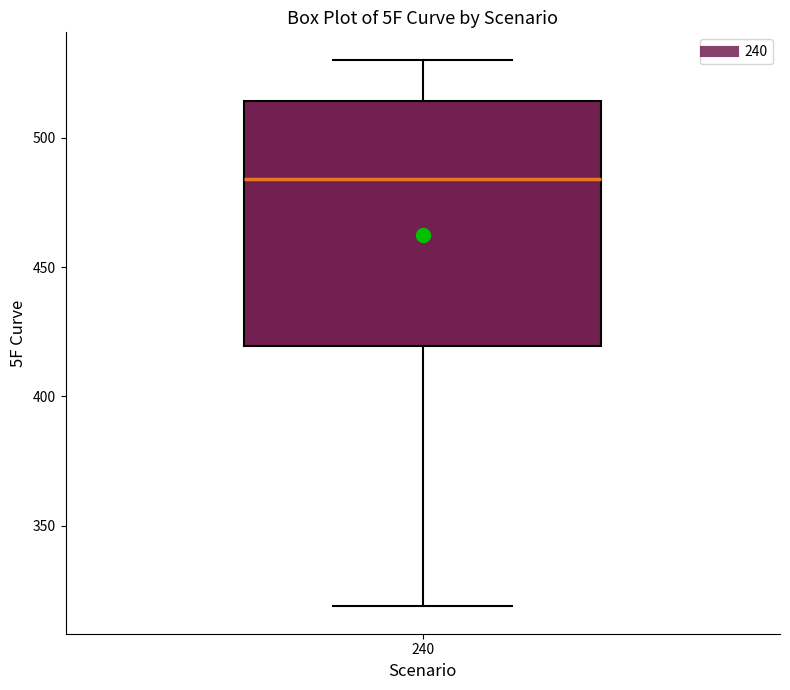

Read this box plot against the y-axis: the position of the median line, the range covered by the box, and the ends of both whiskers. The values are not printed on the chart, so give them approximately, as read against the axis.

median 485, box 420 to 515, whiskers 320 to 530